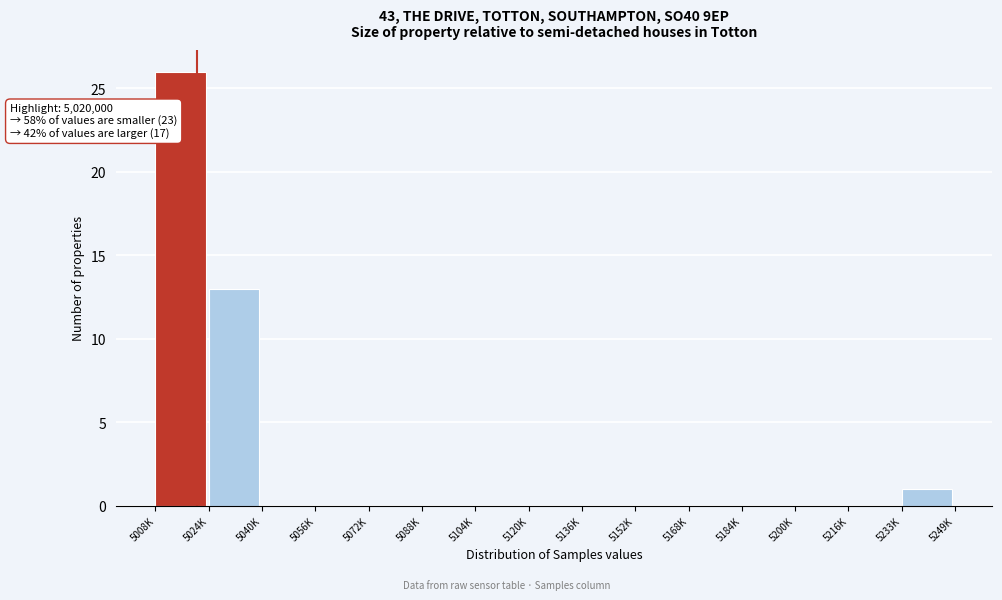

Reading left to right, what are all the values shown in this chart?

5008K=26	5024K=13	5040K=0	5056K=0	5072K=0	5088K=0	5104K=0	5120K=0	5136K=0	5152K=0	5168K=0	5184K=0	5200K=0	5216K=0	5233K=1